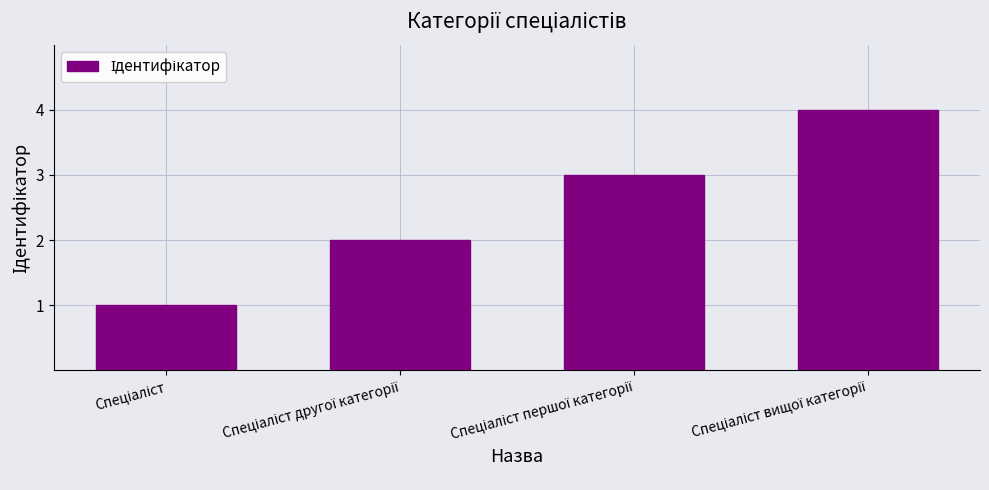

What is the difference between the maximum and minimum values?

3